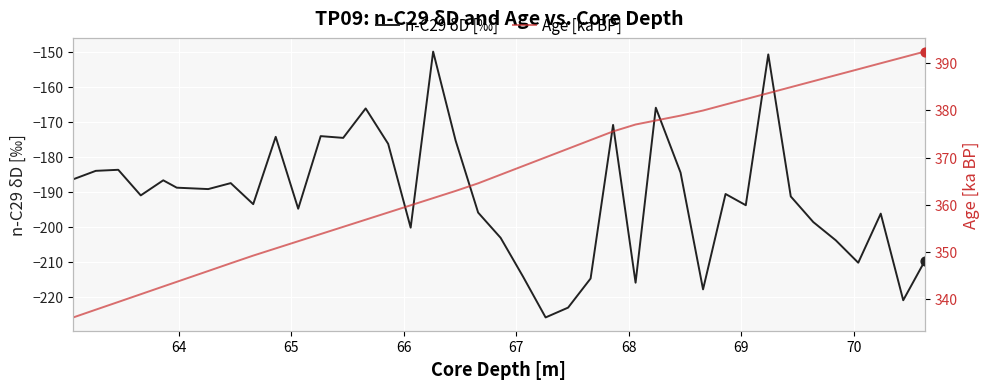

Which series reaches the minimum Y coordinate?

n-C29 δD [‰]